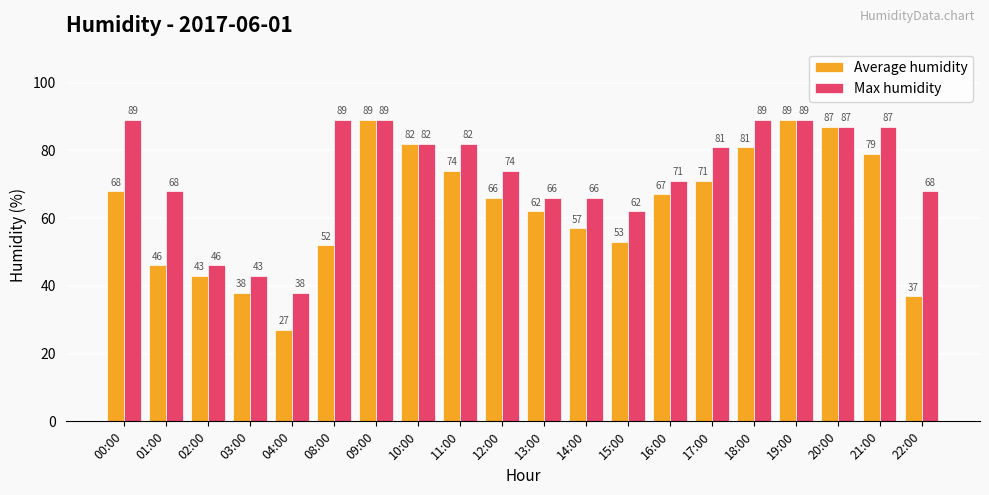

The Average humidity series shows 132 at 11:00. True or false?

False